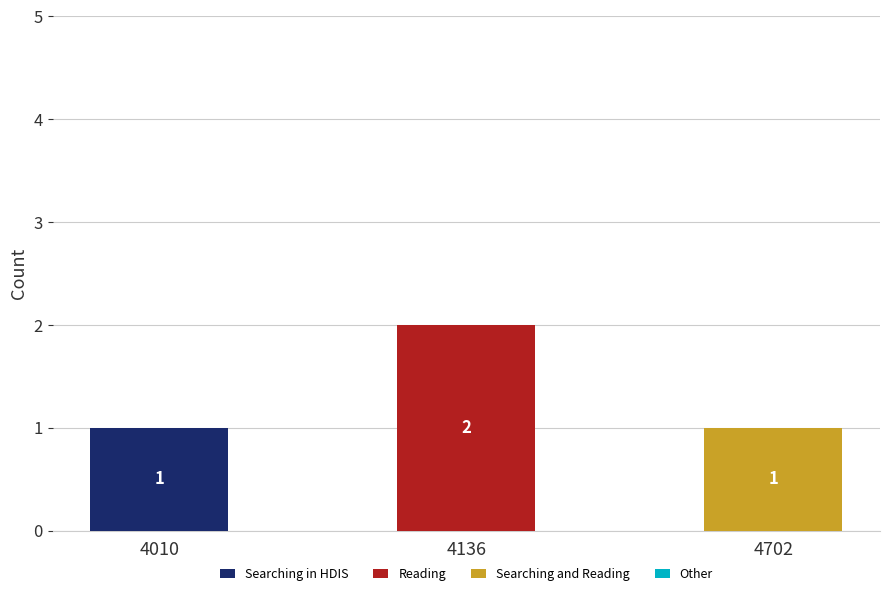

Are the bars grouped side by side (vs. stacked)?

No